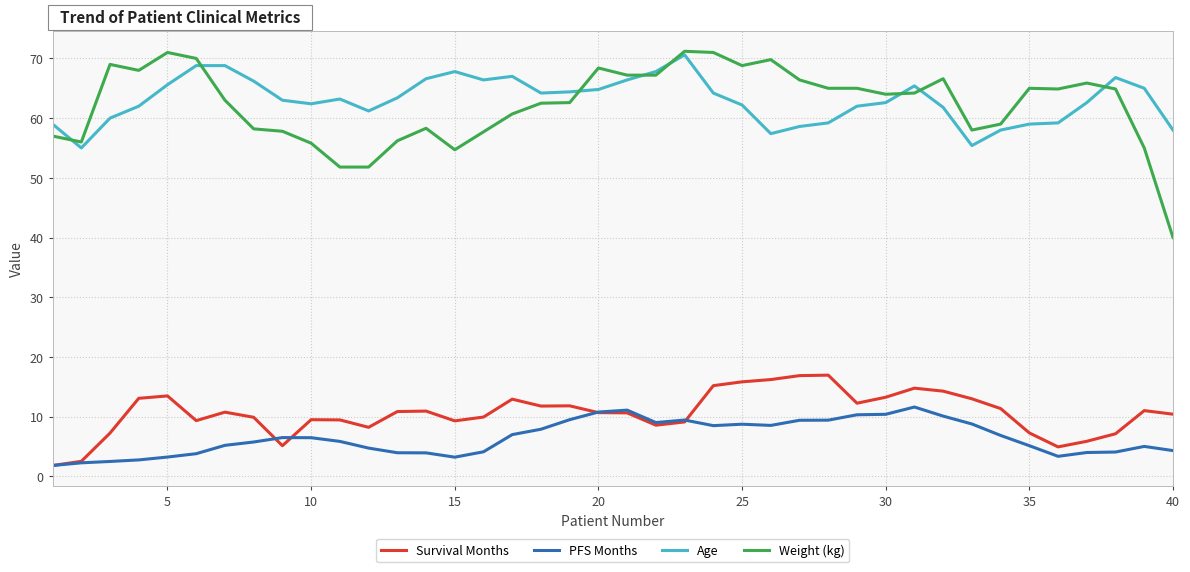

True or false: PFS Months and Age cross at least once.

False